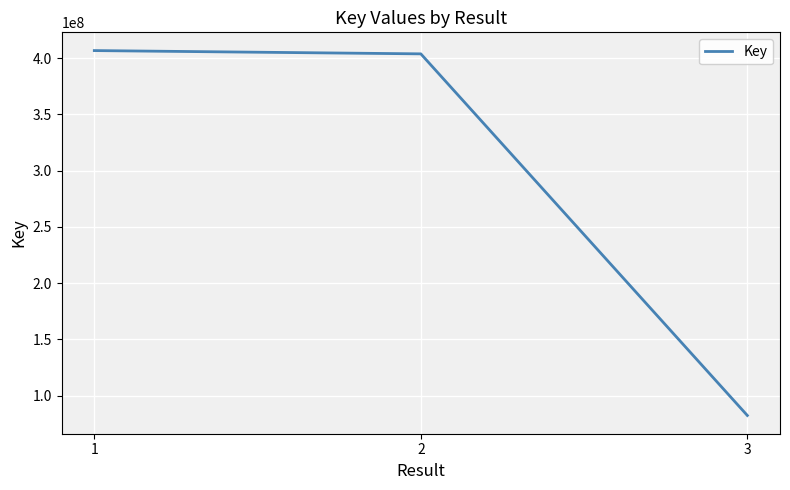

What is the smallest value displayed?

82426645